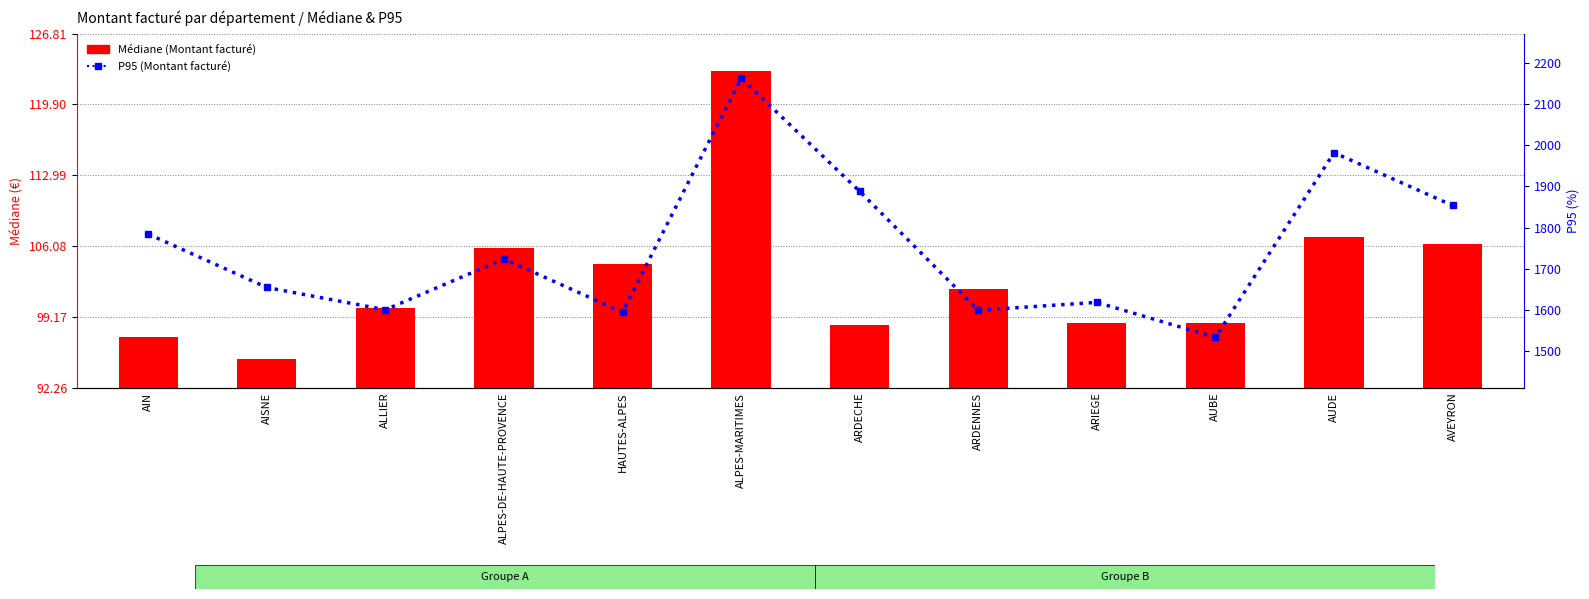

Does the chart contain stacked bars?

No